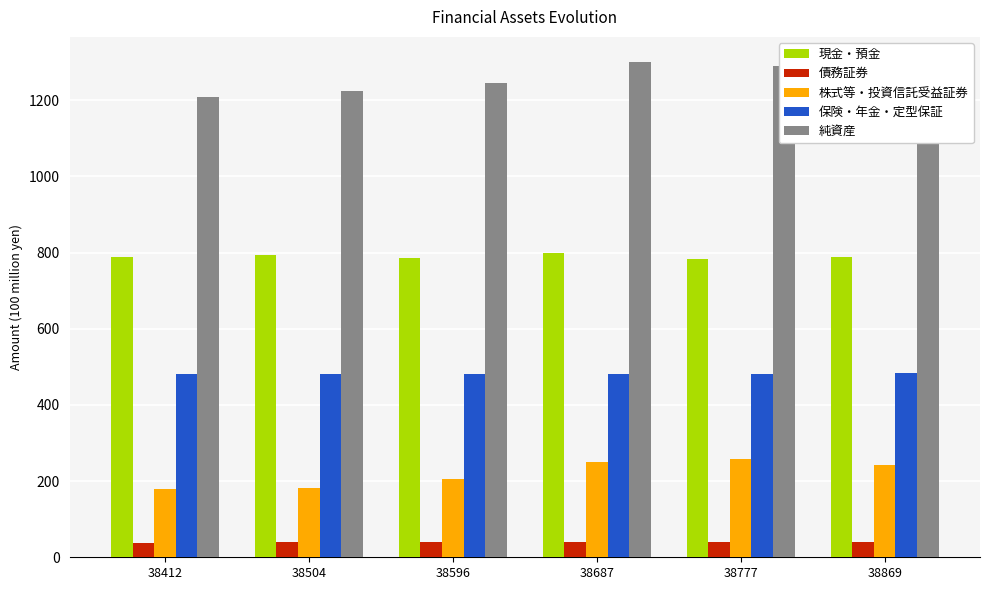

What is the total value across all series at 38869?

2838.1